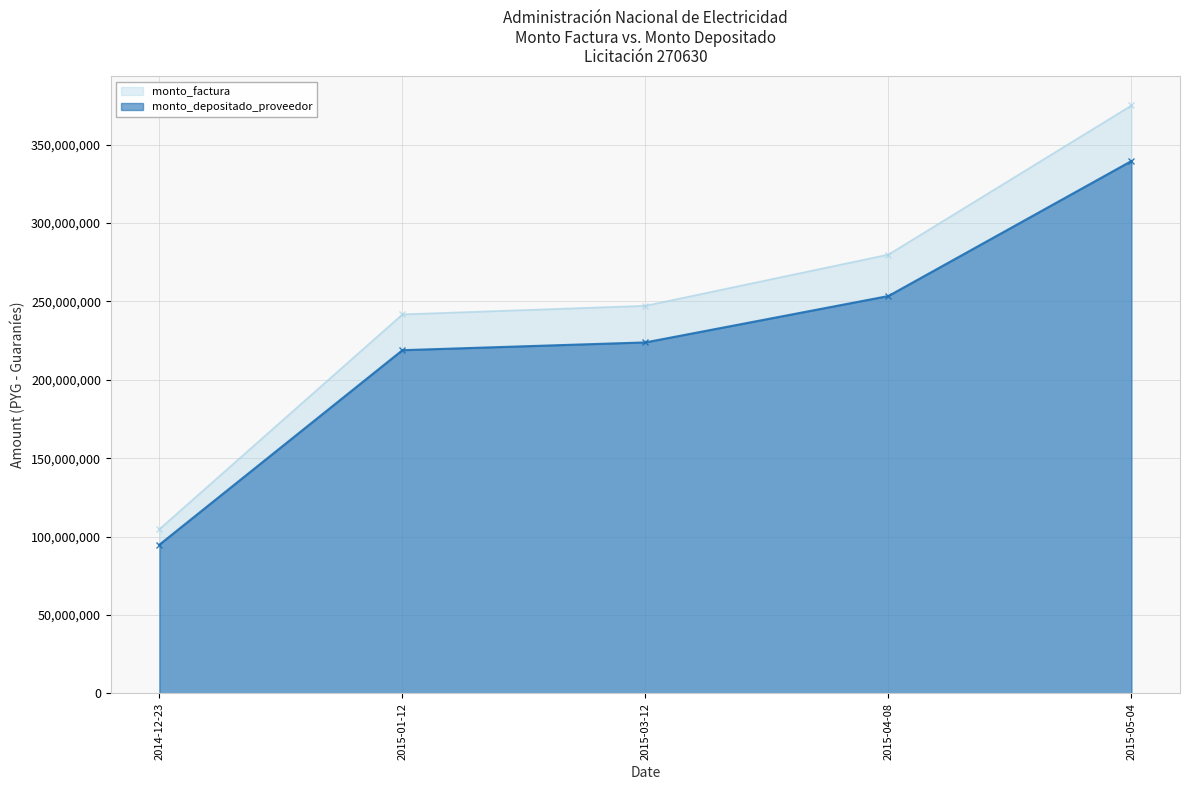

Reading right to left, list all the values displayed in this chart.

monto_factura: 2015-05-04=375000000	2015-04-08=279933500	2015-03-12=247262681	2015-01-12=241789100	2014-12-23=104820120
monto_depositado_proveedor: 2015-05-04=339572726	2015-04-08=253487419	2015-03-12=223903101	2015-01-12=218946625	2014-12-23=94917477